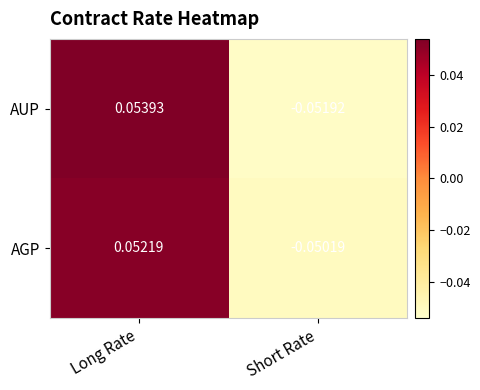

Is the value of AGP at Long Rate greater than the value of AUP at Short Rate?

Yes